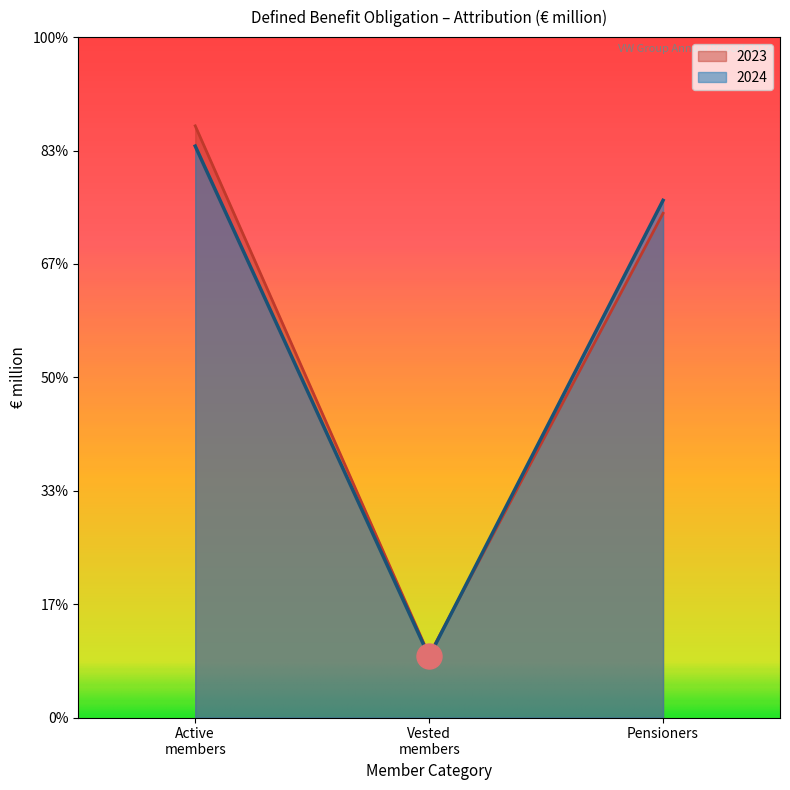

The 2024 series shows 22607 at Active members. True or false?

True